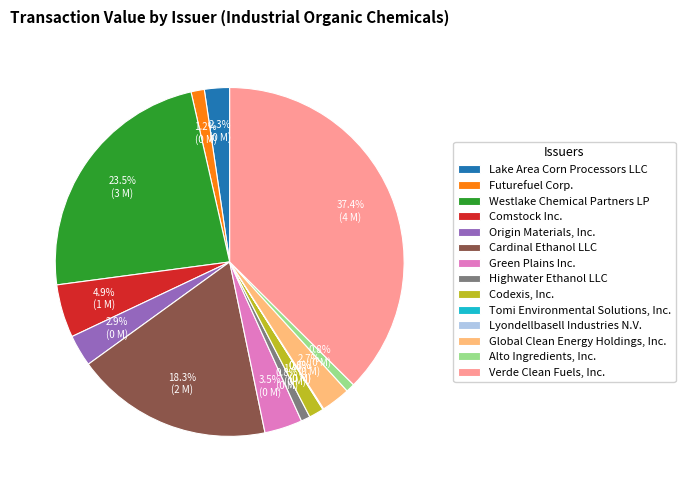

Which slice is the largest?

Verde Clean Fuels, Inc.